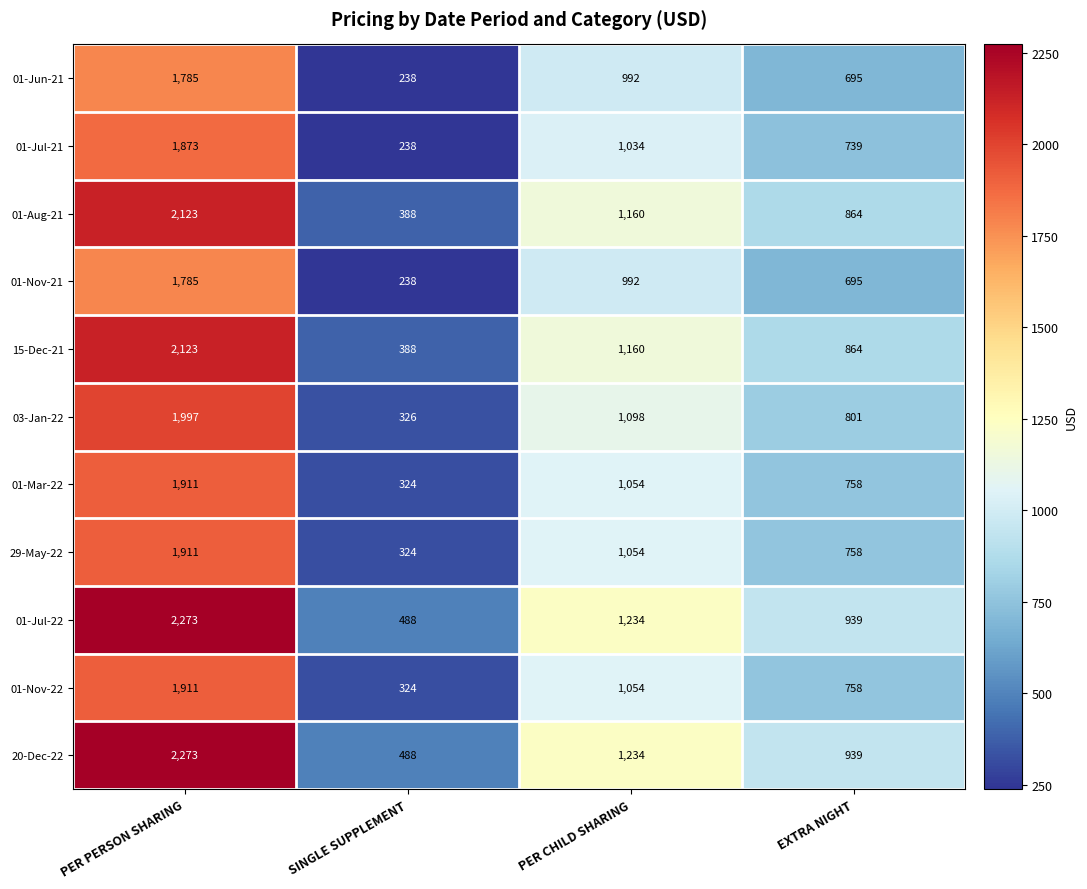

At how many categories does at least one series exceed 314?

4